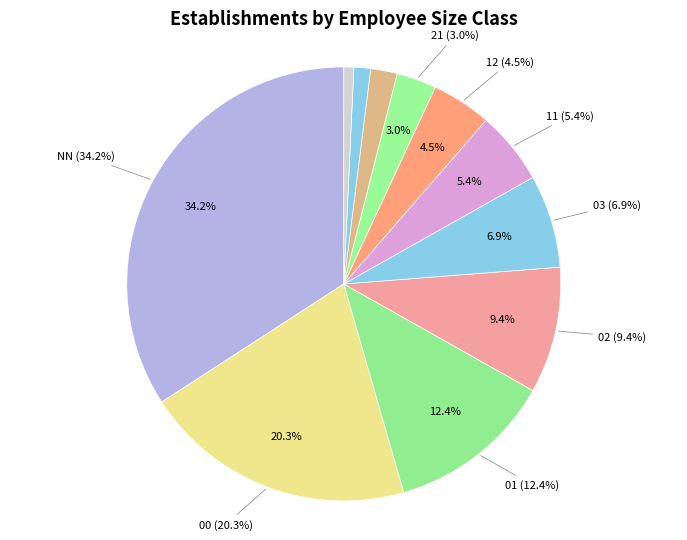

What is the change in value from NN to 03?

-110